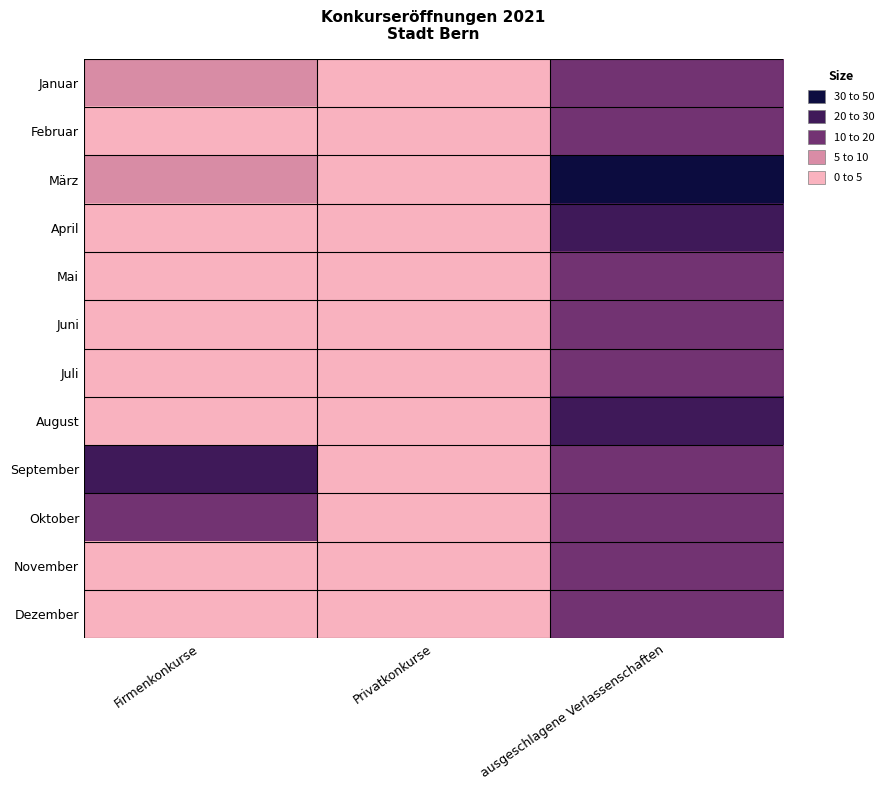

Reading right to left, extract all data points from this chart.

Januar: ausgeschlagene Verlassenschaften=16	Privatkonkurse=3	Firmenkonkurse=6
Februar: ausgeschlagene Verlassenschaften=16	Privatkonkurse=1	Firmenkonkurse=3
März: ausgeschlagene Verlassenschaften=38	Privatkonkurse=0	Firmenkonkurse=9
April: ausgeschlagene Verlassenschaften=23	Privatkonkurse=0	Firmenkonkurse=2
Mai: ausgeschlagene Verlassenschaften=17	Privatkonkurse=2	Firmenkonkurse=2
Juni: ausgeschlagene Verlassenschaften=17	Privatkonkurse=3	Firmenkonkurse=3
Juli: ausgeschlagene Verlassenschaften=18	Privatkonkurse=1	Firmenkonkurse=2
August: ausgeschlagene Verlassenschaften=21	Privatkonkurse=3	Firmenkonkurse=1
September: ausgeschlagene Verlassenschaften=15	Privatkonkurse=3	Firmenkonkurse=24
Oktober: ausgeschlagene Verlassenschaften=16	Privatkonkurse=2	Firmenkonkurse=14
November: ausgeschlagene Verlassenschaften=18	Privatkonkurse=1	Firmenkonkurse=1
Dezember: ausgeschlagene Verlassenschaften=15	Privatkonkurse=4	Firmenkonkurse=3